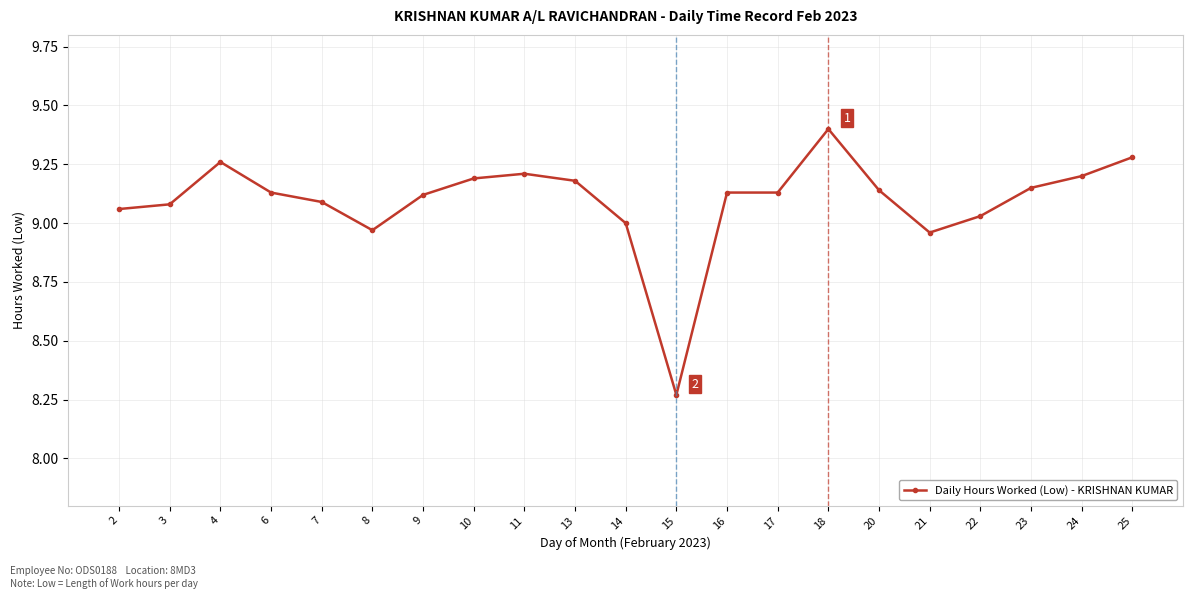

True or false: there are more than 0 points higher than both neighbors.

True